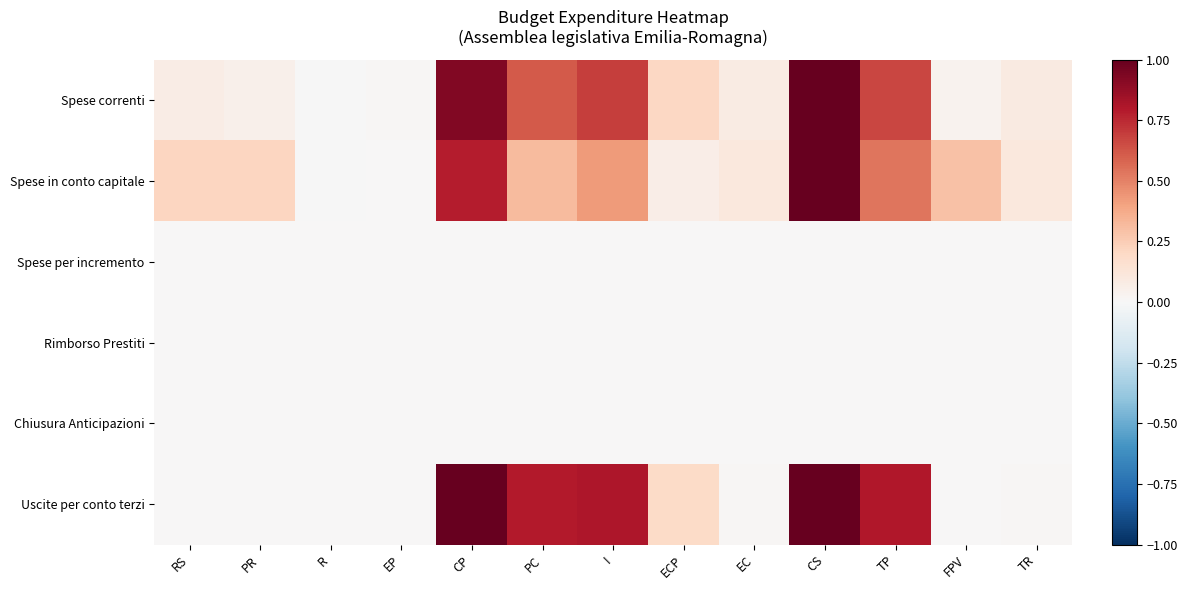

Reading left to right, list all the values displayed in this chart.

Spese correnti: RS=0.1	PR=0.1	R=-0.0	EP=0.0	CP=0.9	PC=0.6	I=0.7	ECP=0.2	EC=0.1	CS=1.0	TP=0.7	FPV=0.0	TR=0.1
Spese in conto capitale: RS=0.2	PR=0.2	R=-0.0	EP=0.0	CP=0.8	PC=0.3	I=0.4	ECP=0.1	EC=0.1	CS=1.0	TP=0.5	FPV=0.3	TR=0.1
Spese per incremento: RS=0.0	PR=0.0	R=0.0	EP=0.0	CP=0.0	PC=0.0	I=0.0	ECP=0.0	EC=0.0	CS=0.0	TP=0.0	FPV=0.0	TR=0.0
Rimborso Prestiti: RS=0.0	PR=0.0	R=0.0	EP=0.0	CP=0.0	PC=0.0	I=0.0	ECP=0.0	EC=0.0	CS=0.0	TP=0.0	FPV=0.0	TR=0.0
Chiusura Anticipazioni: RS=0.0	PR=0.0	R=0.0	EP=0.0	CP=0.0	PC=0.0	I=0.0	ECP=0.0	EC=0.0	CS=0.0	TP=0.0	FPV=0.0	TR=0.0
Uscite per conto terzi: RS=0.0	PR=0.0	R=0.0	EP=0.0	CP=1.0	PC=0.8	I=0.8	ECP=0.2	EC=0.0	CS=1.0	TP=0.8	FPV=0.0	TR=0.0